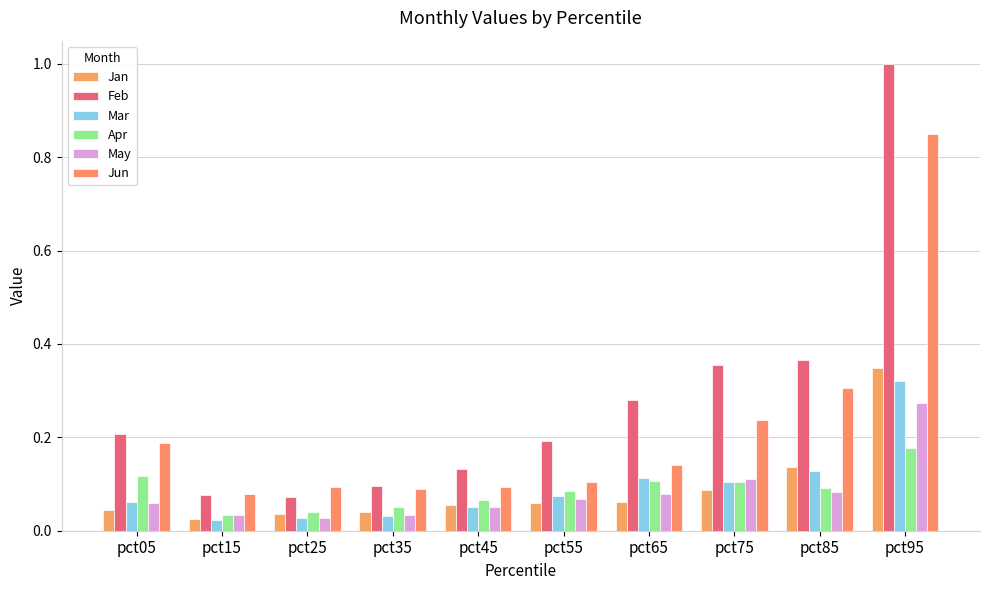

How many categories are shown in the chart?

10